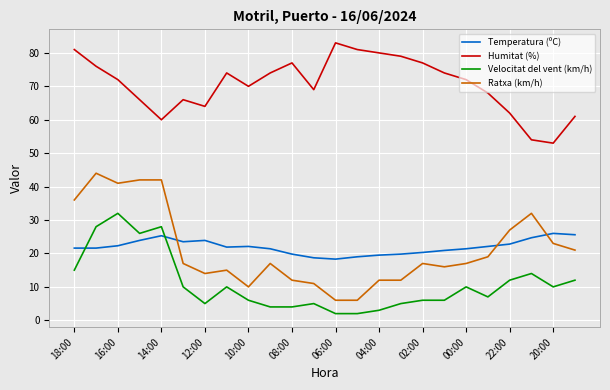

True or false: Humitat (%) and Temperatura (ºC) intersect in this chart.

False